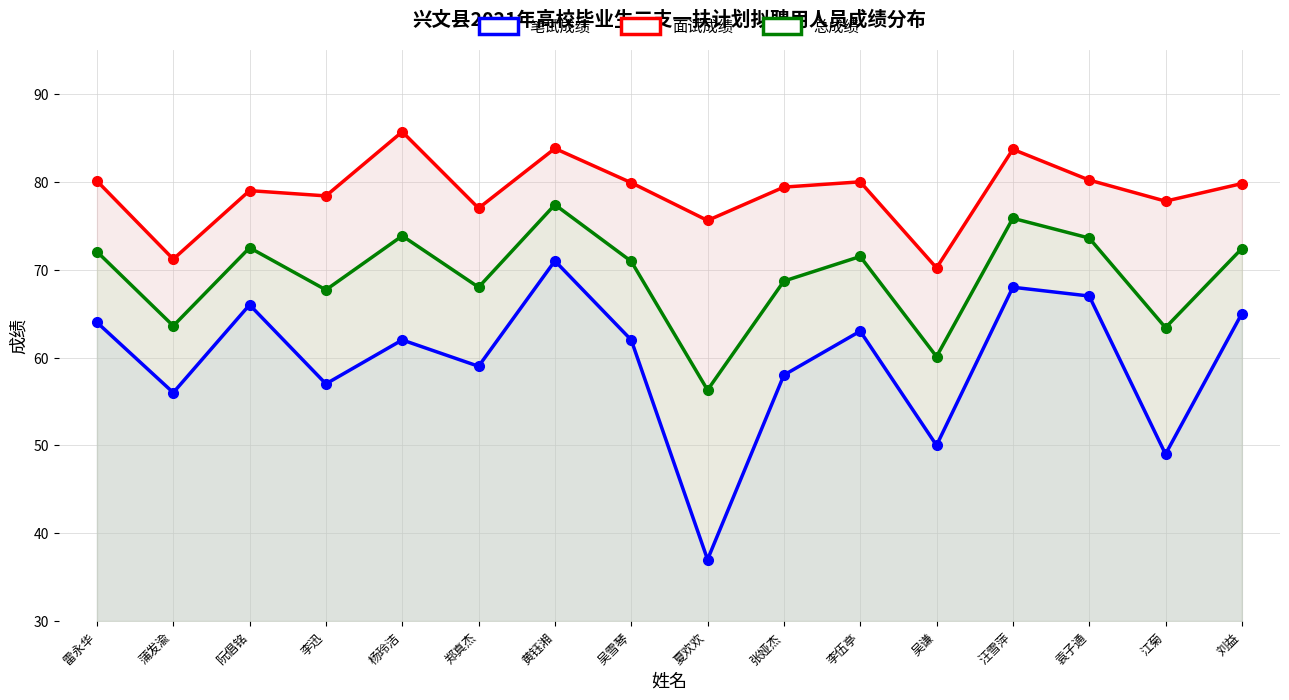

What is the value of the 面试成绩 point at the 5th from the left?

85.7